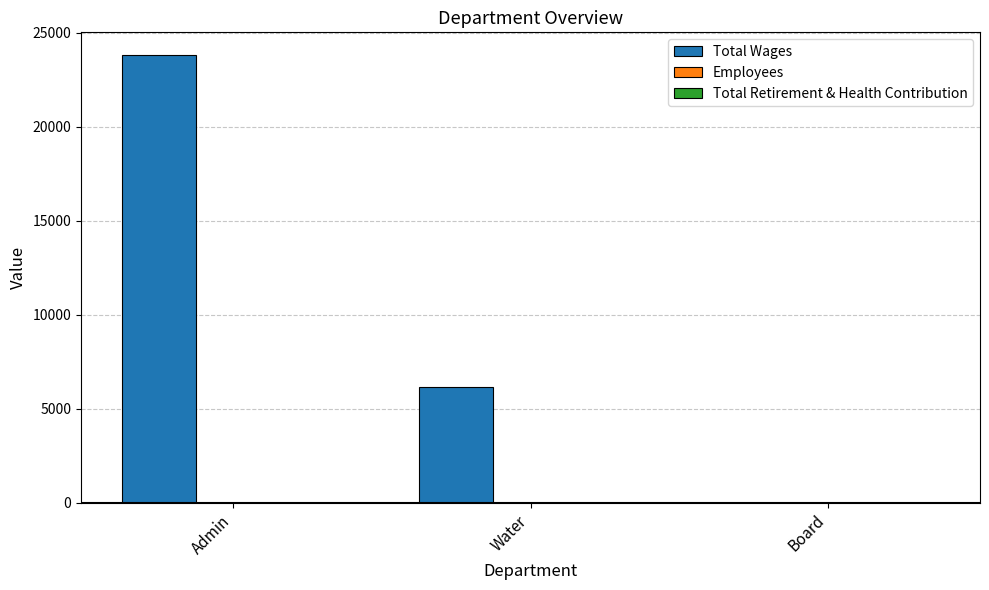

Which category has the highest value in the Total Wages series?

Admin